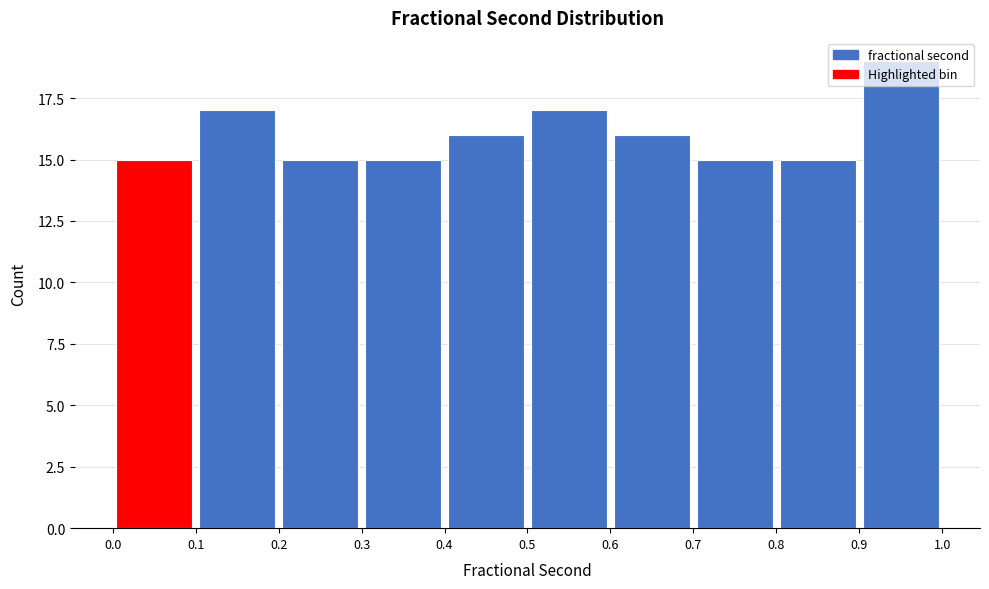

Reading left to right, transcribe this chart: for each bar, give the range it covers on the x-axis and its height. The values are not printed on the chart, so give them approximately, as read against the axis.

0.0 to 0.1: 15
0.1 to 0.2: 17
0.2 to 0.3: 15
0.3 to 0.4: 15
0.4 to 0.5: 16
0.5 to 0.6: 17
0.6 to 0.7: 16
0.7 to 0.8: 15
0.8 to 0.9: 15
0.9 to 1.0: 19